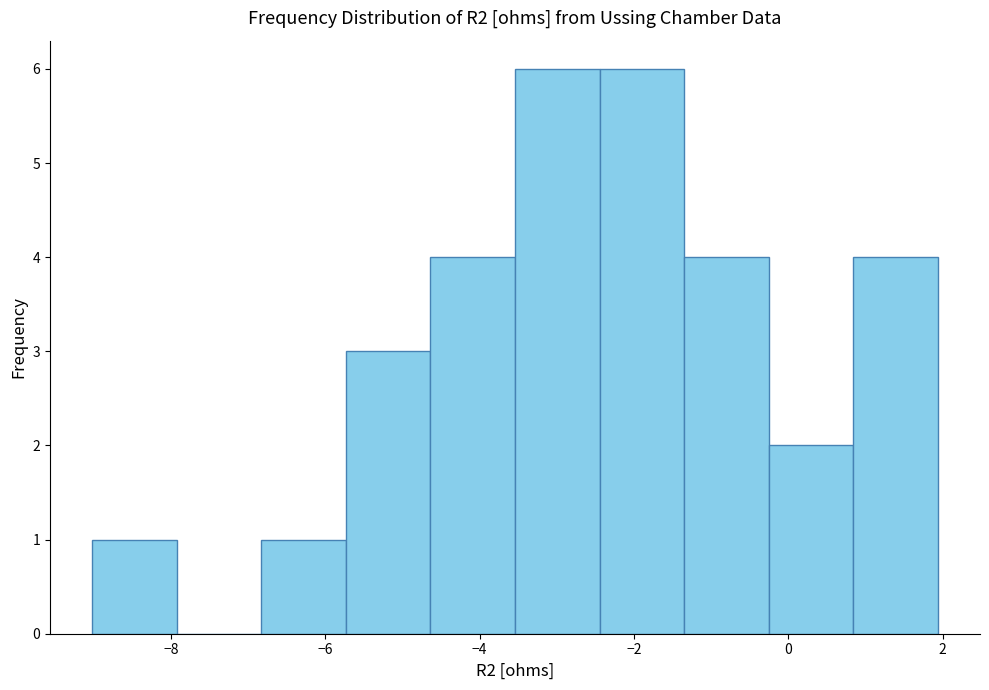

What is the height of the bar covering 0.8 to 2.0 on the x-axis? Neither the bar edges nor the heights are printed on the chart, so give them approximately, as read against the axes.

4